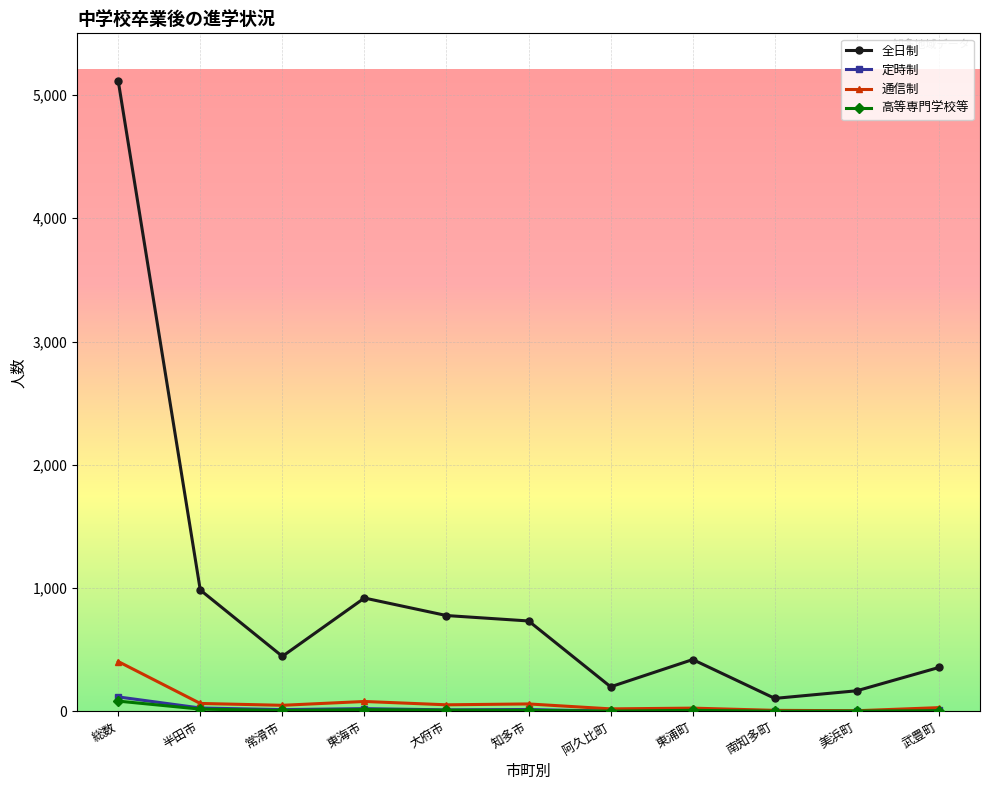

True or false: 通信制 and 全日制 intersect in this chart.

False